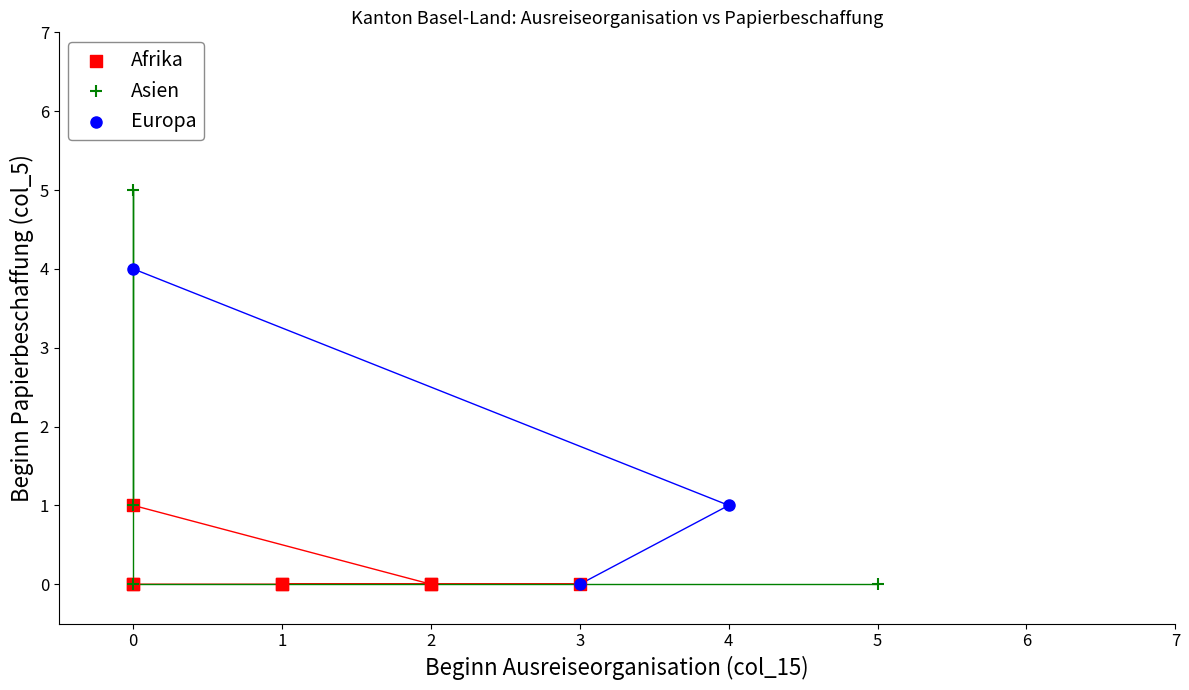

Which series has the largest Y range (max minus min)?

Asien